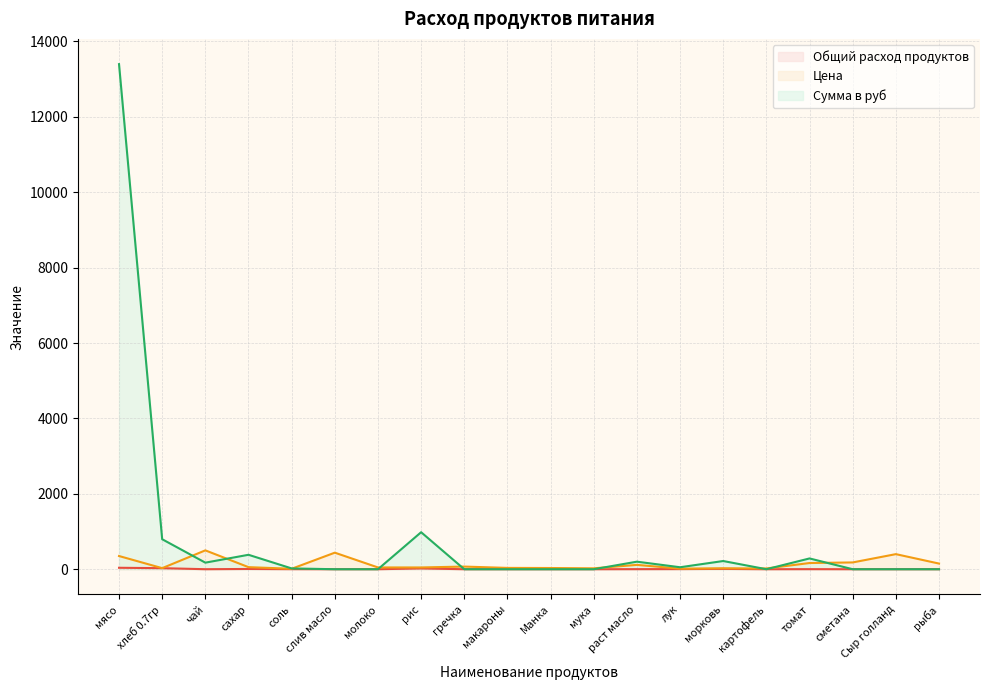

Is it true that Цена equals 89.8 at томат?

False